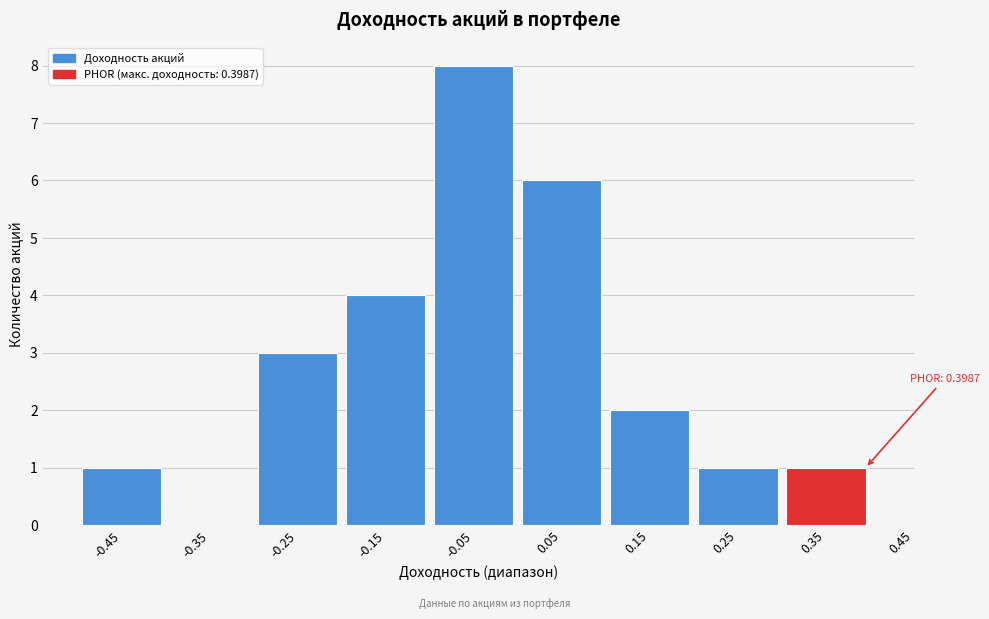

Reading right to left, what are all the values shown in this chart?

0.35=1	0.25=1	0.15=2	0.05=6	-0.05=8	-0.15=4	-0.25=3	-0.35=0	-0.45=1